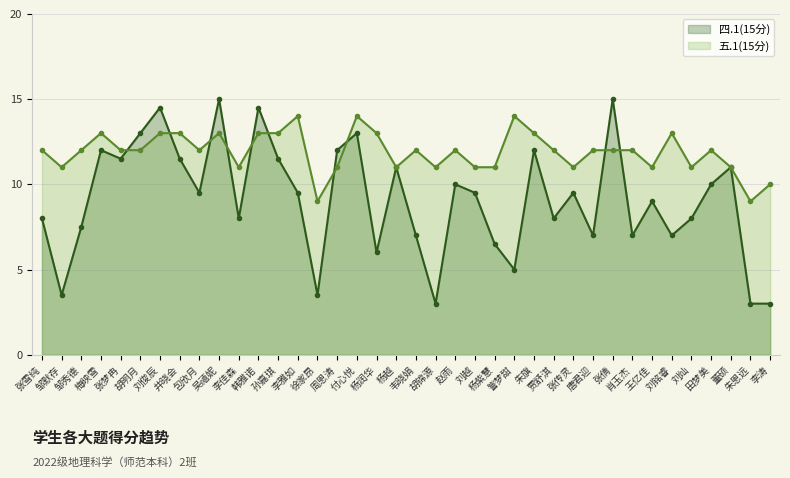

List the labels in order of 四.1(15分) value, smallest first.

胡锦源, 朱恩远, 李涛, 邹默存, 徐家昂, 訾梦甜, 杨润华, 杨紫慧, 韦晓娟, 唐君迎, 肖玉杰, 刘铭睿, 邹秀德, 张雪纯, 李佳森, 贾舒淇, 刘灿, 王亿佳, 包欣月, 李雅如, 刘越, 张传灵, 赵雨, 田梦美, 杨越, 董硕, 张梦冉, 井晓会, 孙嘉琪, 梅映雪, 周恩涛, 朱旗, 胡明月, 付心悦, 刘俊辰, 韩雅诺, 吴禧妮, 张倩